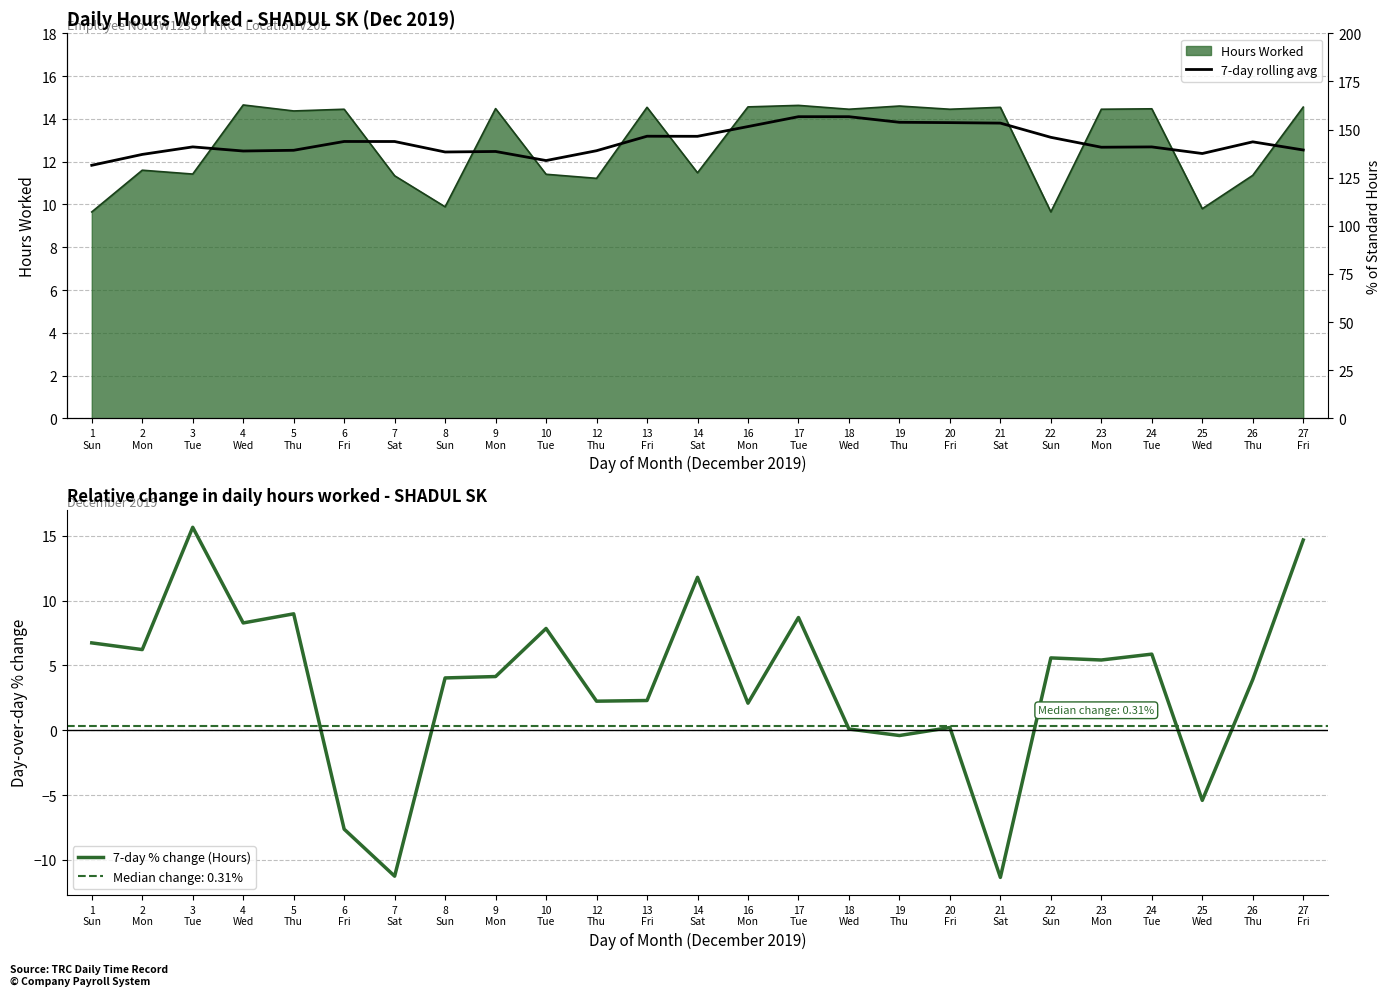

How many interior local valleys does the 7-day avg series have?

6